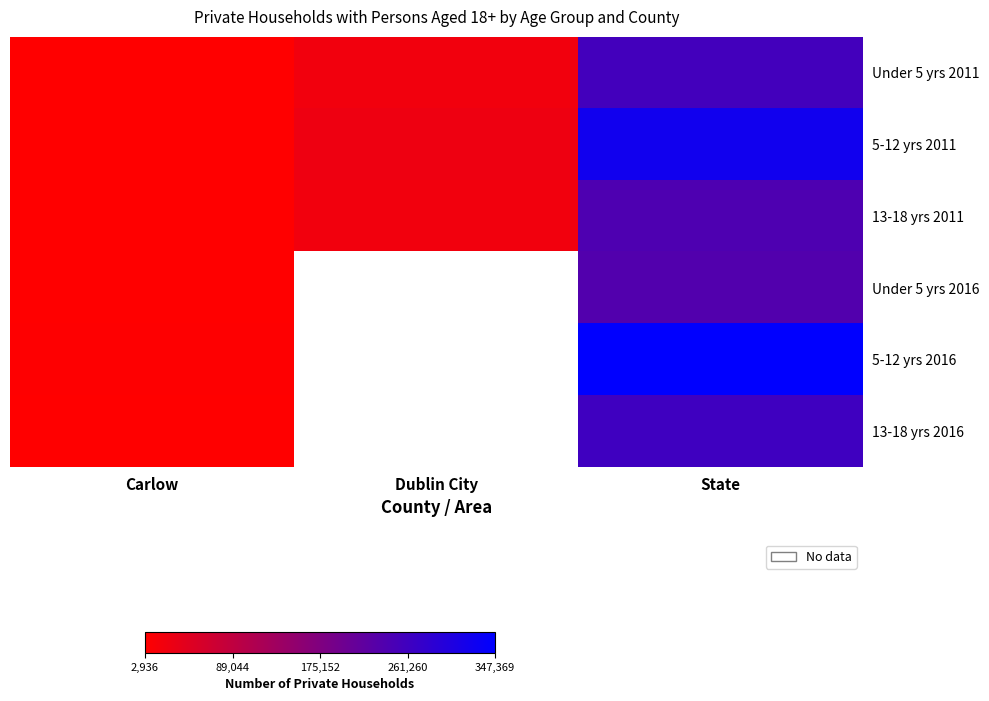

At State, list the series in order from smallest to largest.

Under 5 yrs 2016, 13-18 yrs 2011, Under 5 yrs 2011, 13-18 yrs 2016, 5-12 yrs 2011, 5-12 yrs 2016